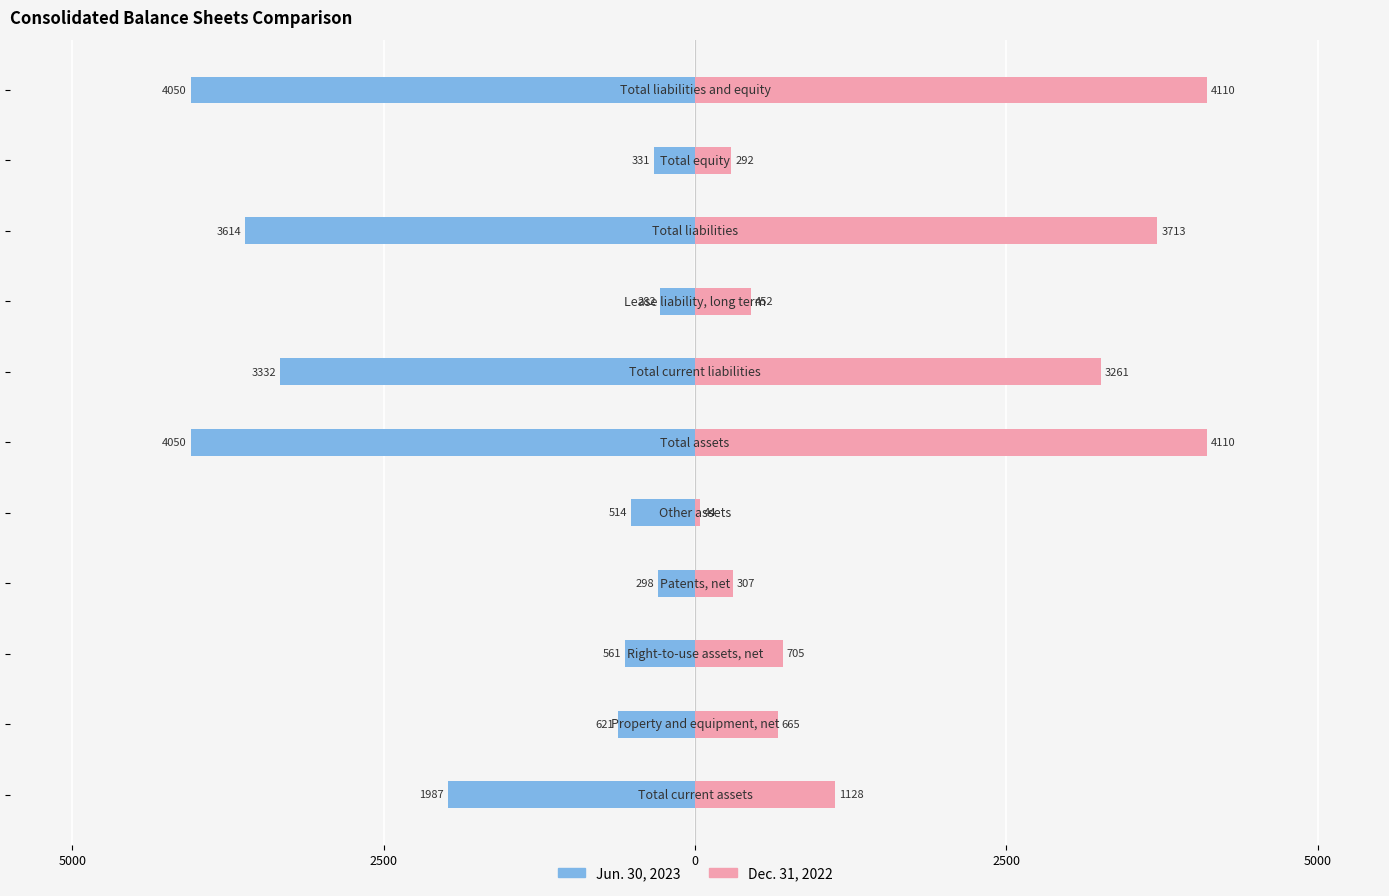

Rank the series at 0 from lowest to highest value.

Jun. 30, 2023, Dec. 31, 2022